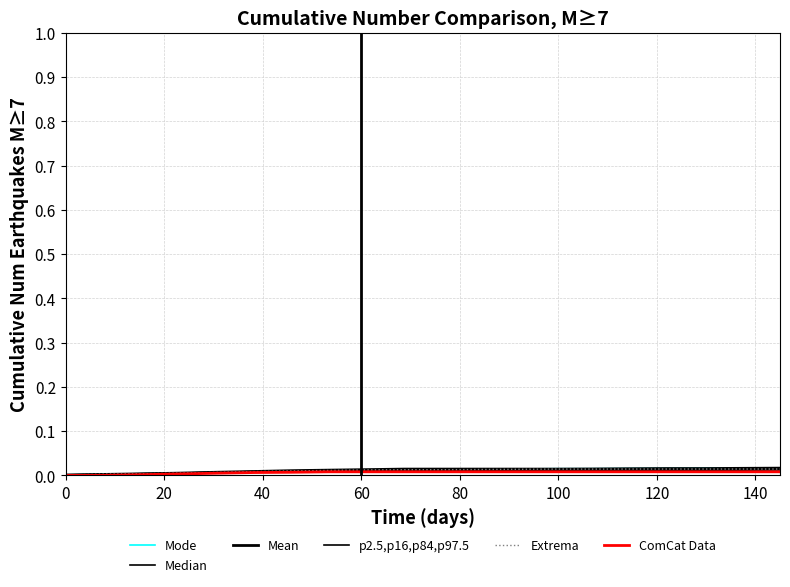

How many times do Mean and Median cross each other?

1